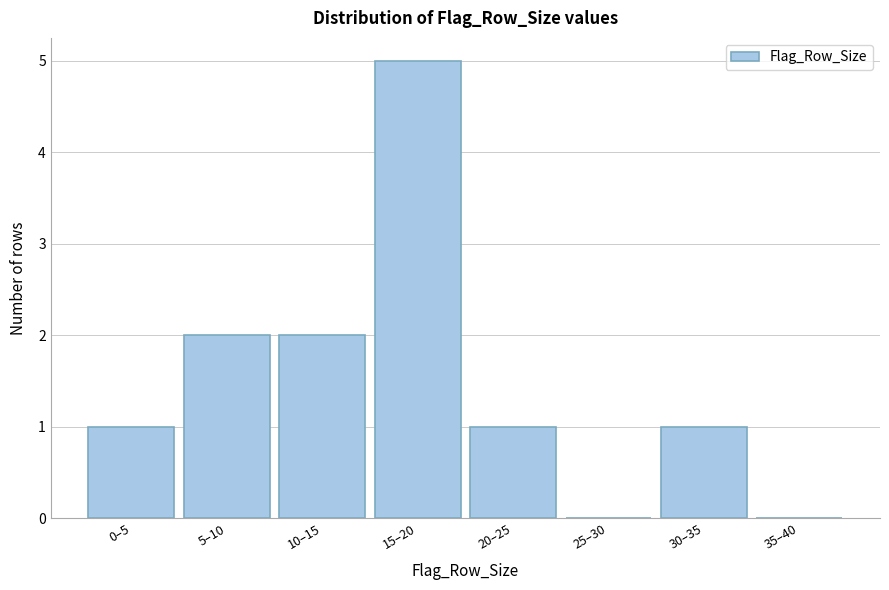

Reading right to left, extract all data points from this chart.

35–40=0	30–35=1	25–30=0	20–25=1	15–20=5	10–15=2	5–10=2	0–5=1